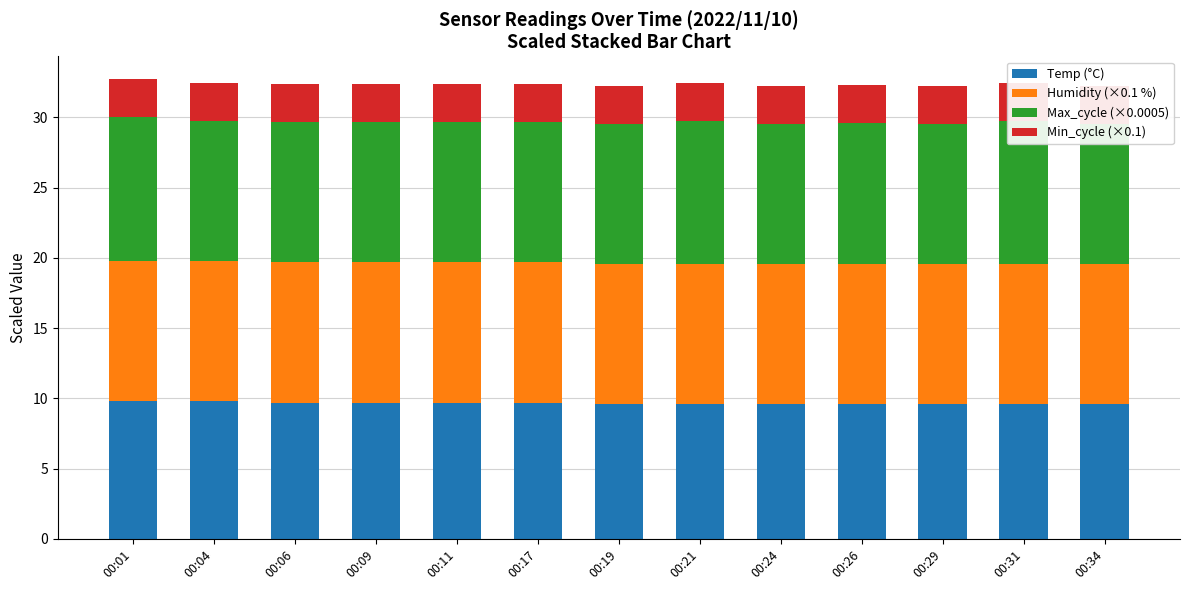

How many series are shown in this chart?

4